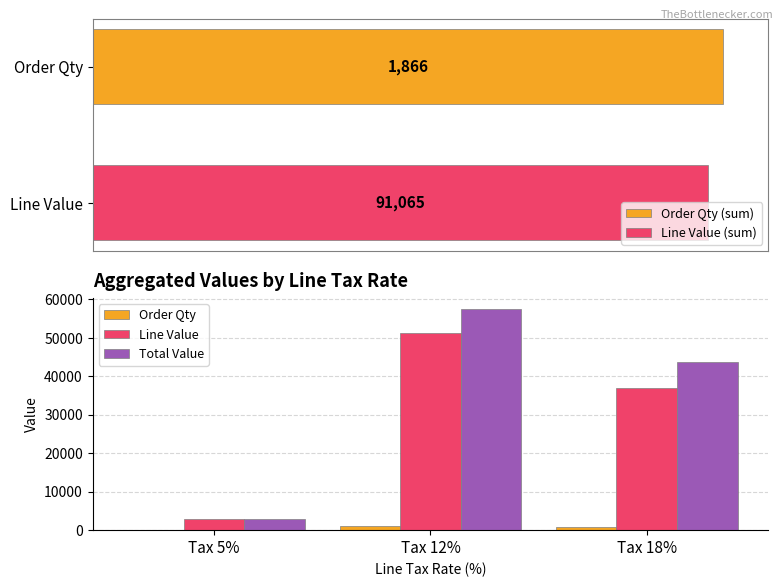

At which label is Order Qty closest to 543?

Tax 18%